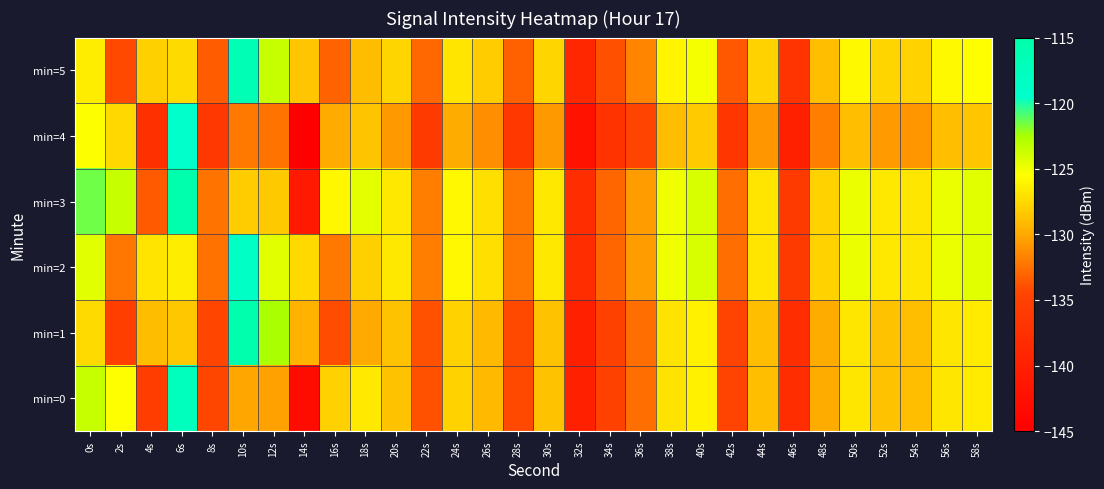

At which category does the chart reach its minimum across all series?

14s